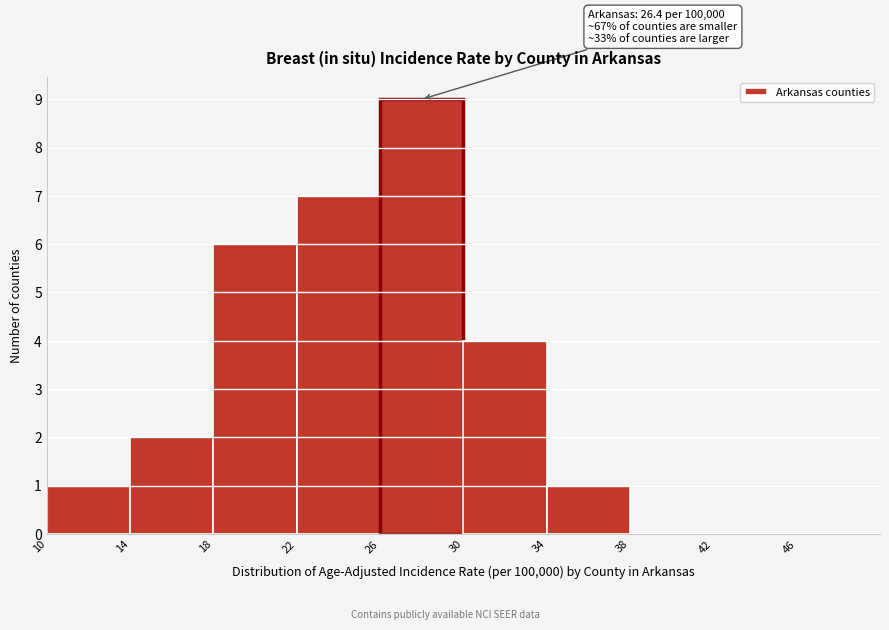

Which range on the x-axis has the tallest bar?

26 to 30